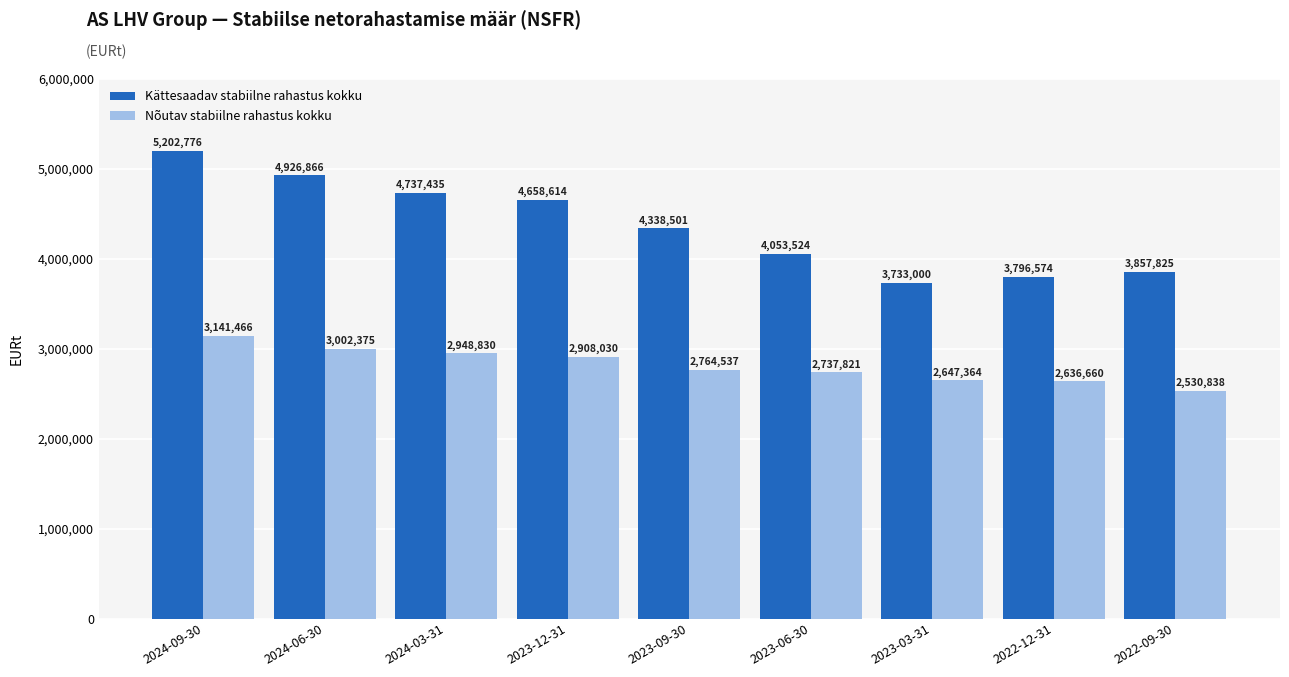

List the series in order of their peak value, highest first.

Kättesaadav stabiilne rahastus kokku, Nõutav stabiilne rahastus kokku